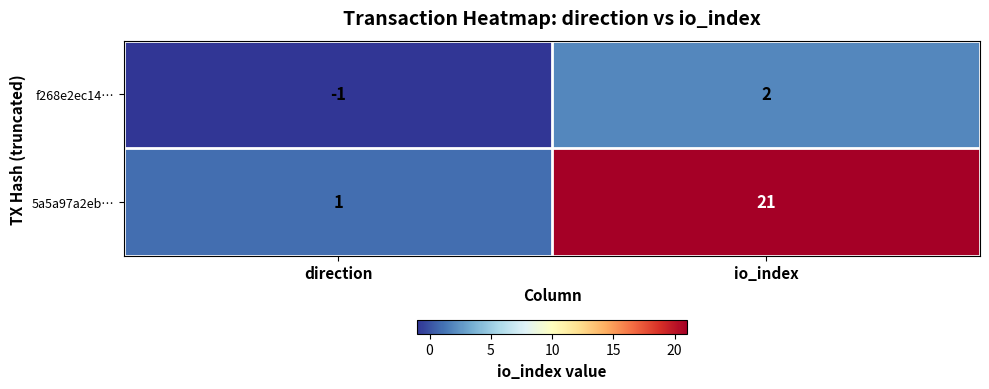

What is the highest value of the 5a5a97a2eb… series?

21